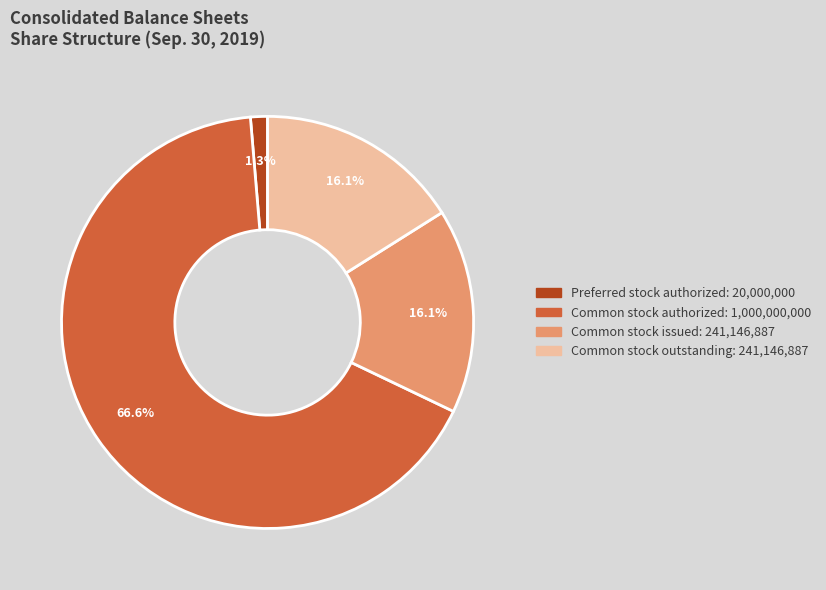

Does any single category account for the majority?

Yes